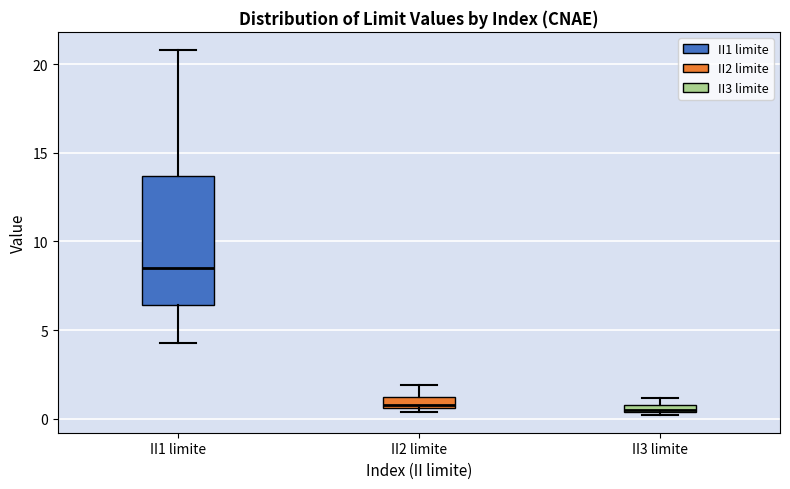

Where does the upper whisker of the box for II1 limite end on the y-axis? The values are not printed on the chart, so give them approximately, as read against the axis.

21.0